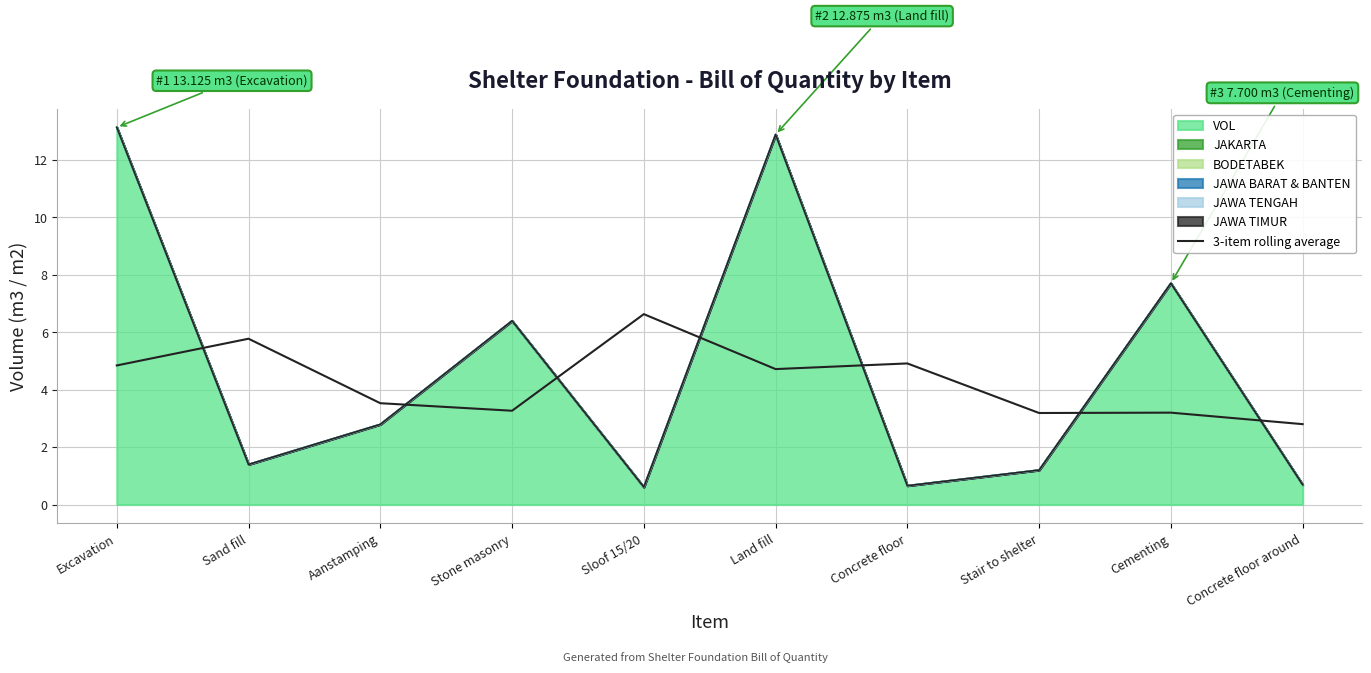

True or false: the data shows 4.6 at Cementing.

False